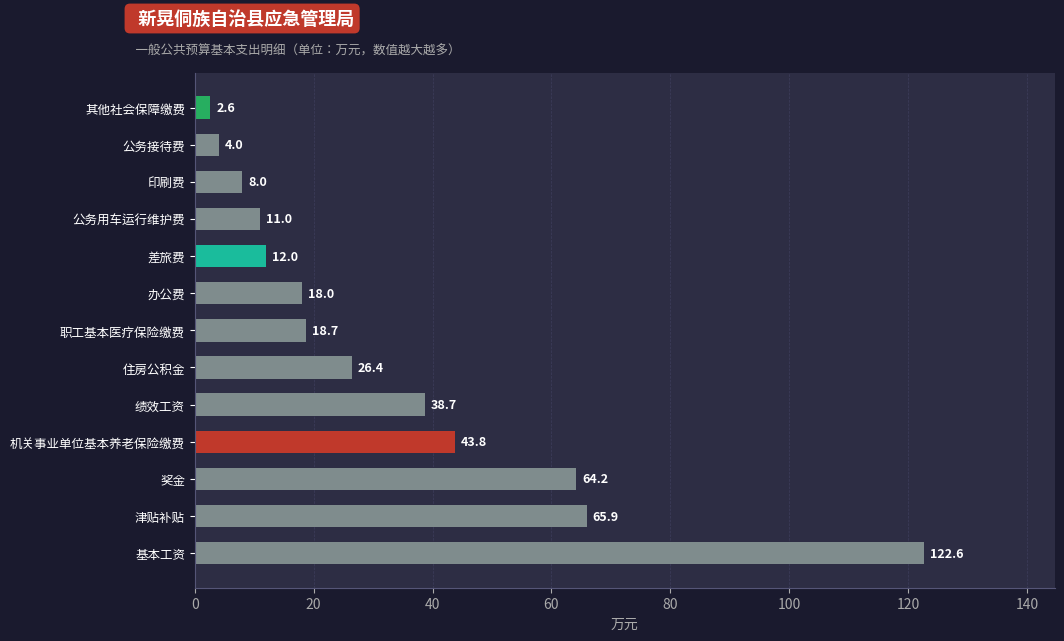

What is the greatest value displayed?

122.6